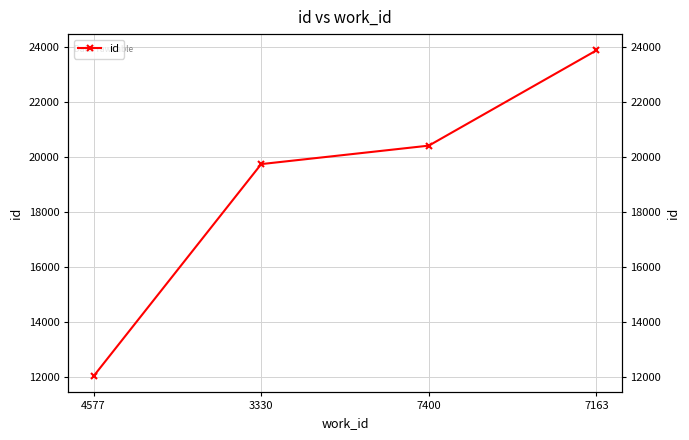

The value at 3330 is 28302. True or false?

False